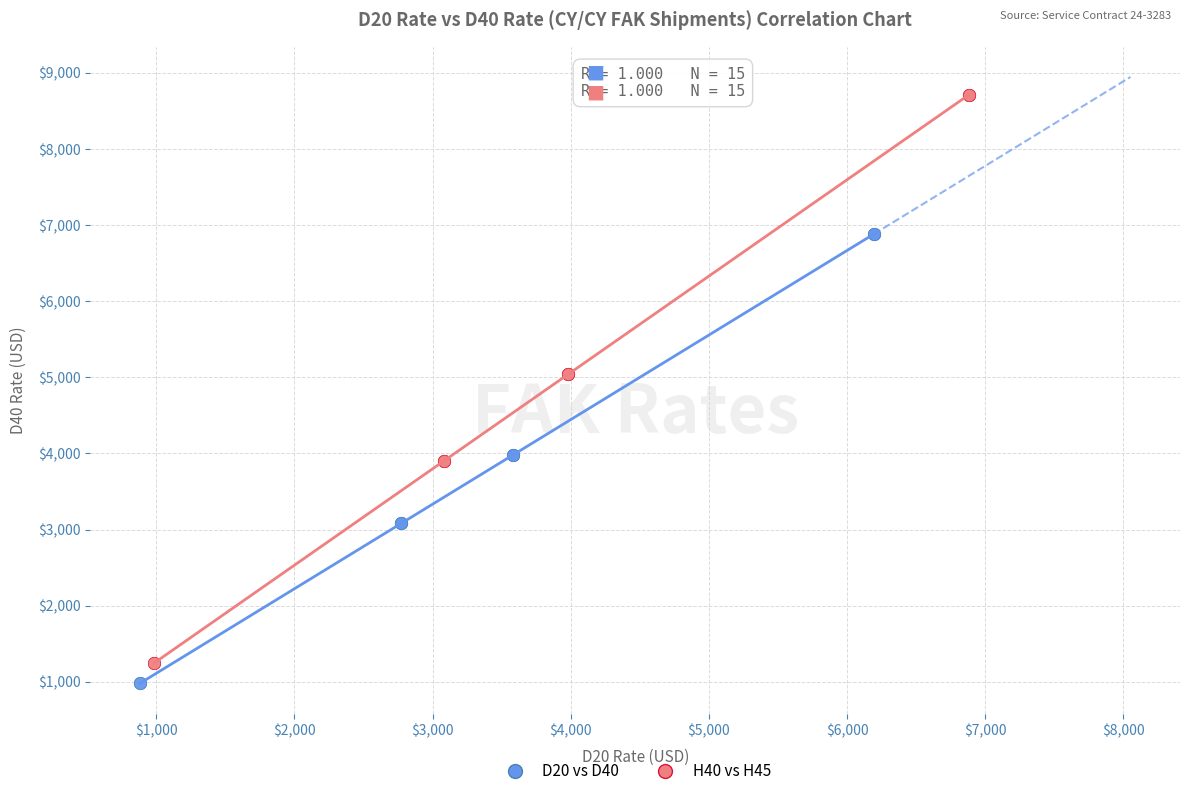

What are all the series names shown in the legend?

D20 vs D40, H40 vs H45